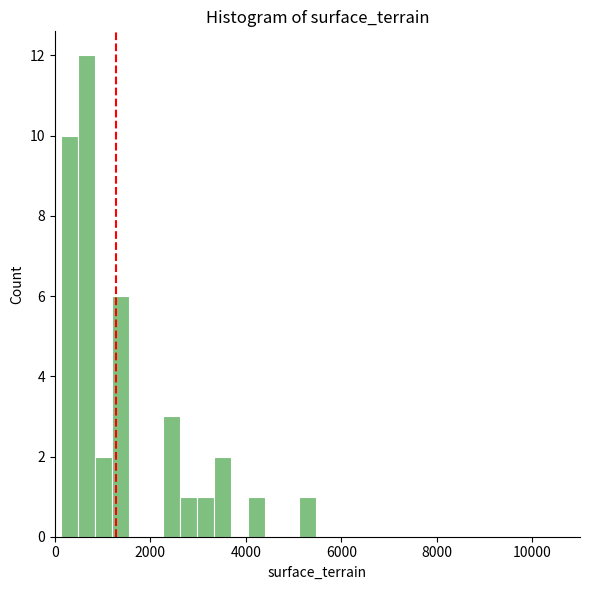

Around what value on the x-axis is the tallest bar? Give the approximate position of its centre, as read against the axis.

600